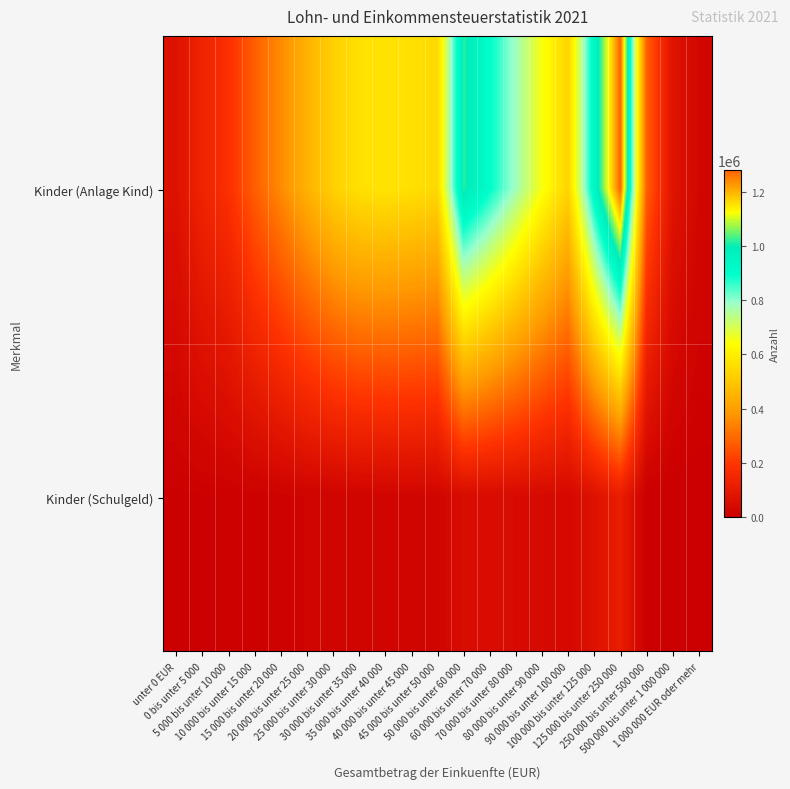

Which has a higher value, unter 0 EUR or 70 000 bis unter 80 000?

70 000 bis unter 80 000